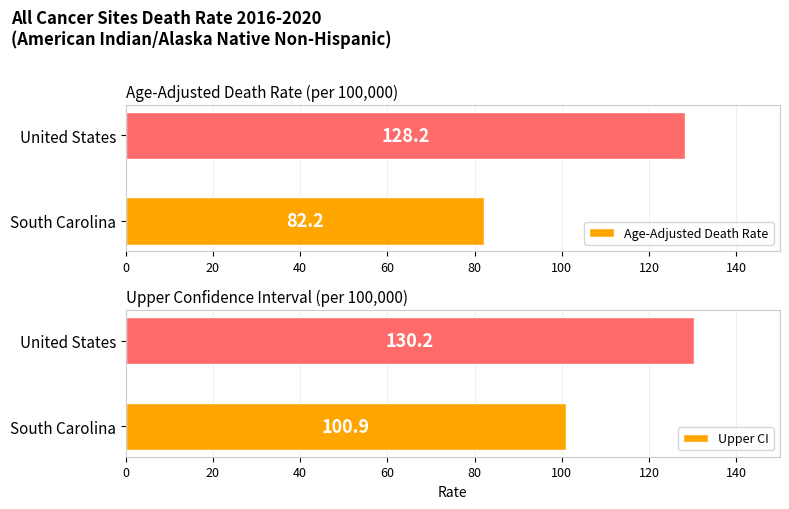

What is the value of the Age-Adjusted Death Rate bar at the 1st from the left?

82.2